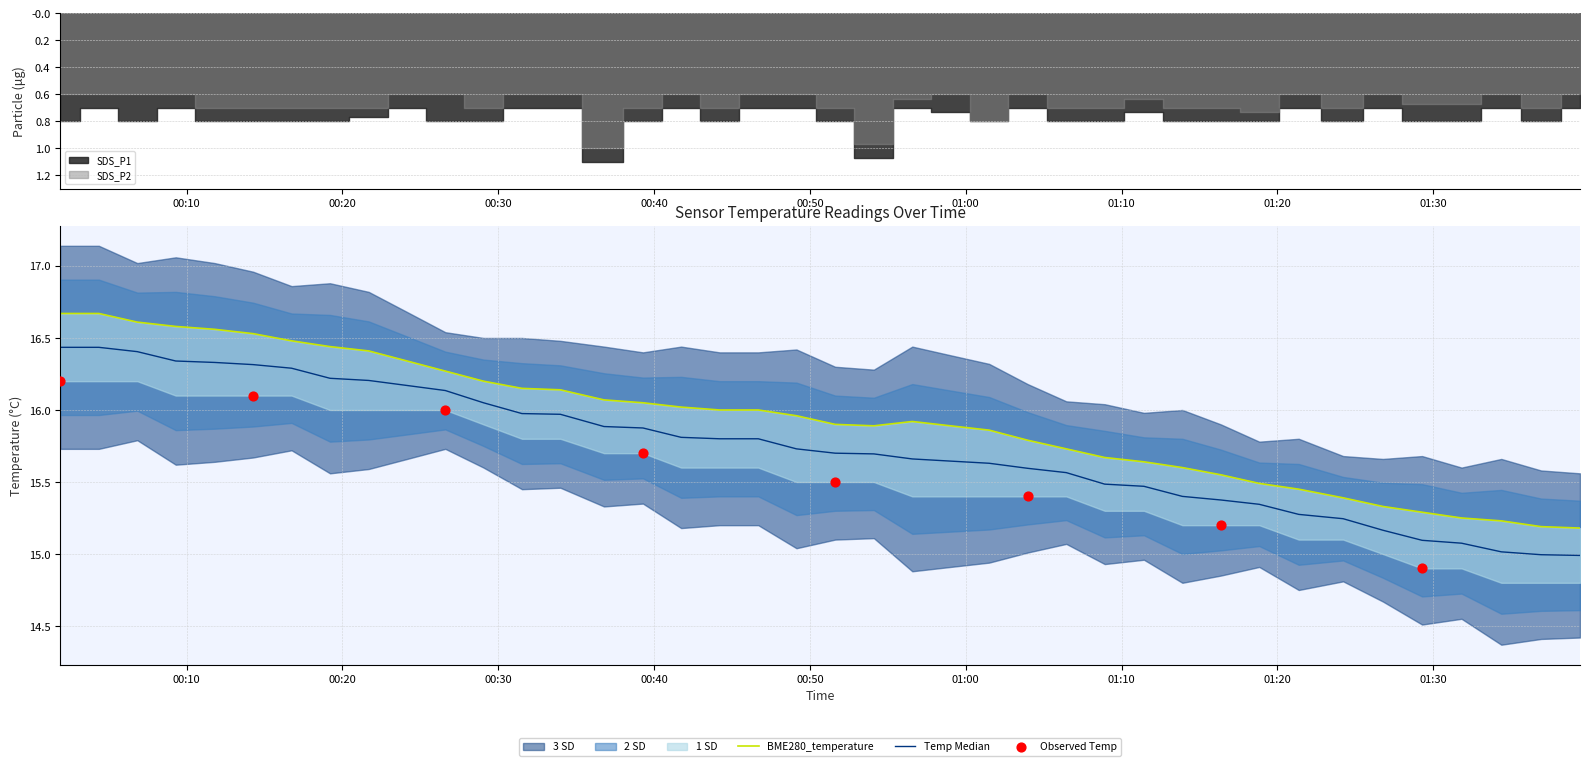

At which category is the sum across all series the highest?

2021/06/11 00:01:53